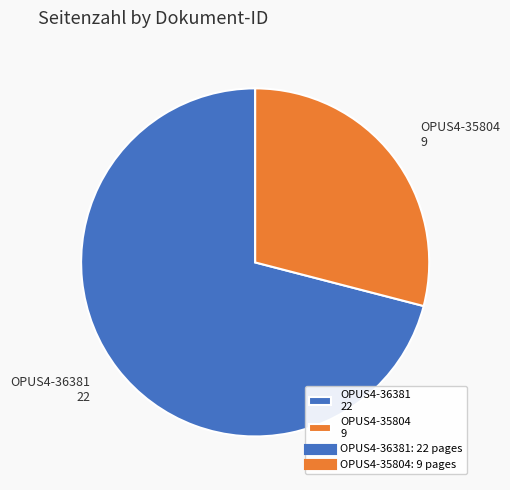

Do OPUS4-36381 22 and OPUS4-35804 9 together represent more than half of the pie?

Yes